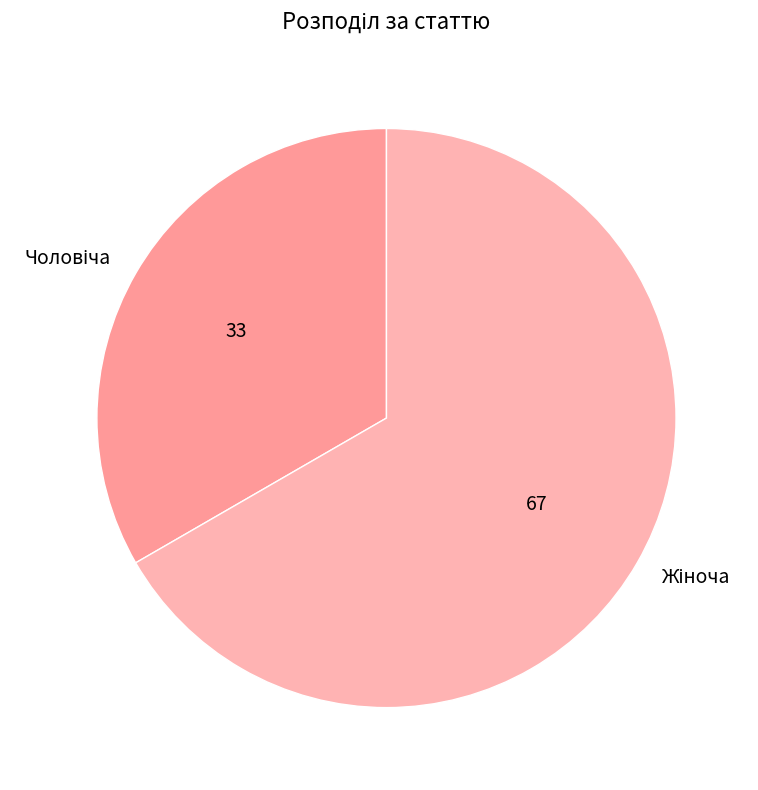

Is there any slice that represents more than half of the pie?

Yes